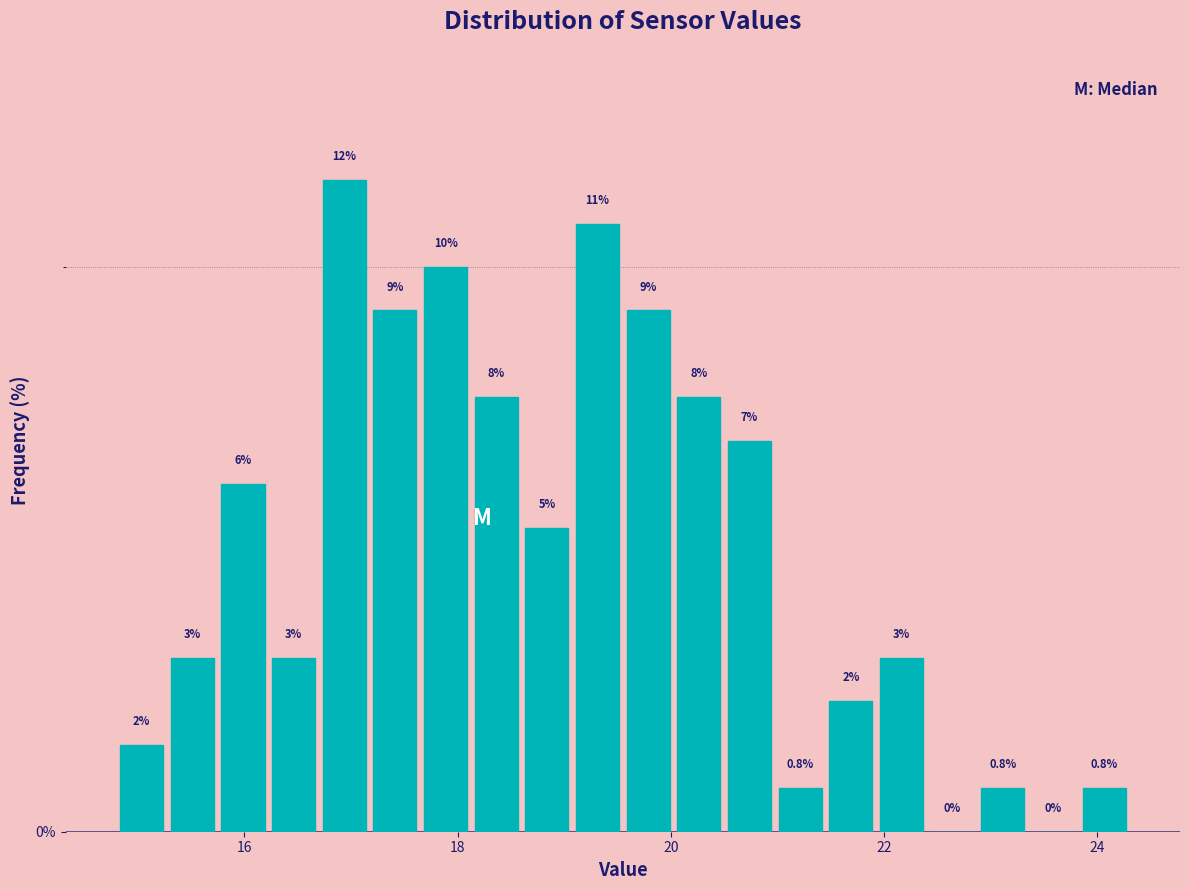

Around what value on the x-axis is the tallest bar? Give the approximate position of its centre, as read against the axis.

17.0